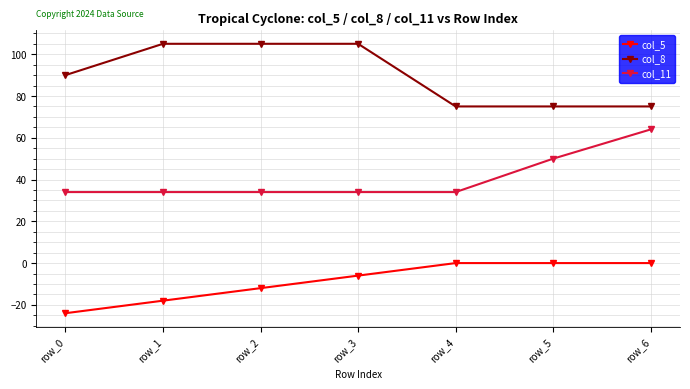

Where is col_8 nearest to the value 90?

row_0